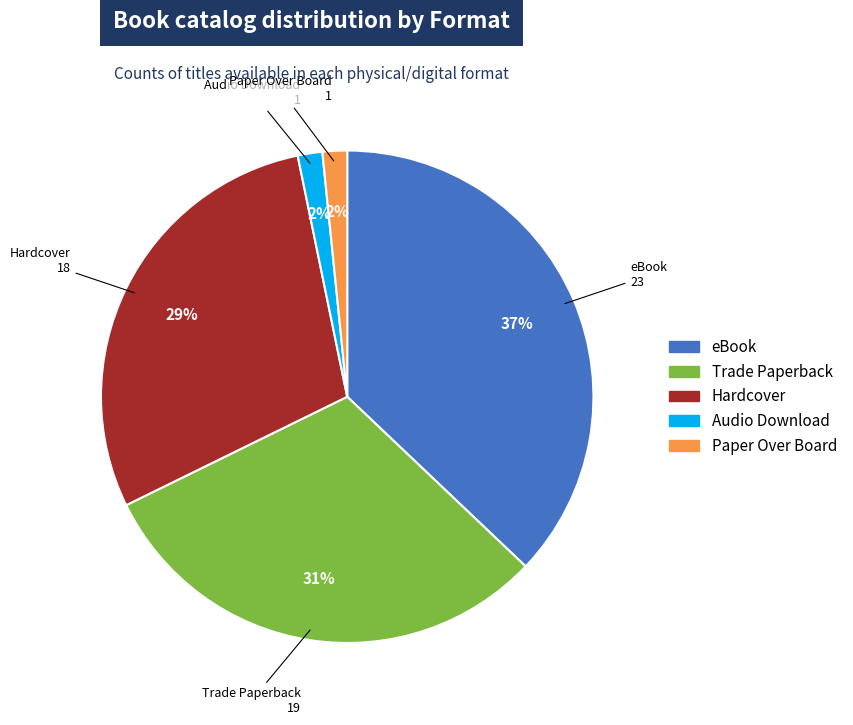

Is there a majority slice in this chart?

No